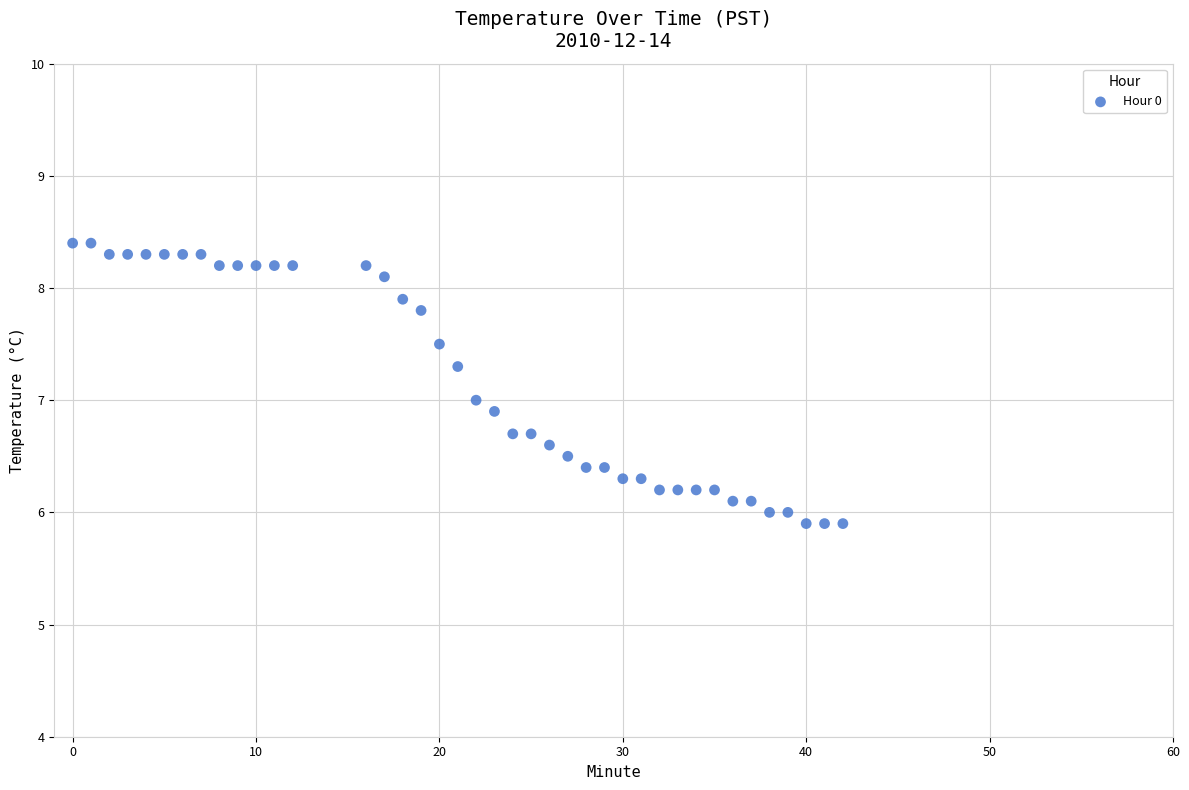

What is the range of Y values (max minus min)?

2.5